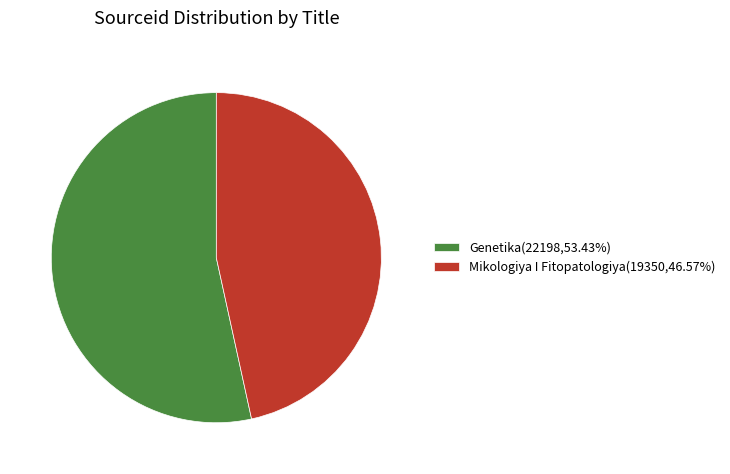

Is the sum of Genetika(22198,53.43%) and Mikologiya I Fitopatologiya(19350,46.57%) greater than half?

Yes